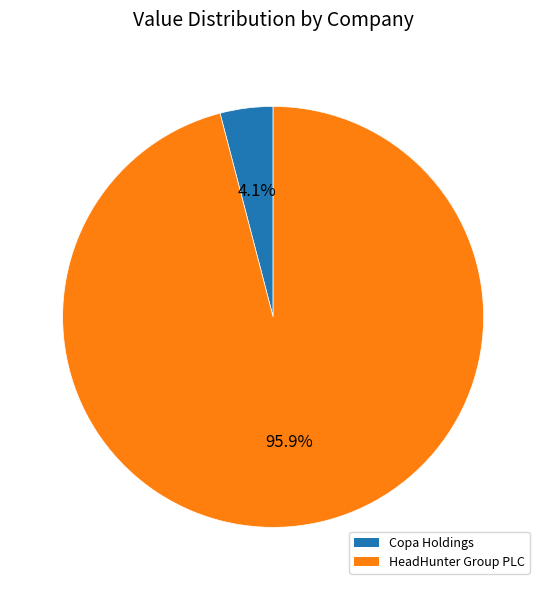

Rank the categories by value from highest to lowest.

HeadHunter Group PLC, Copa Holdings